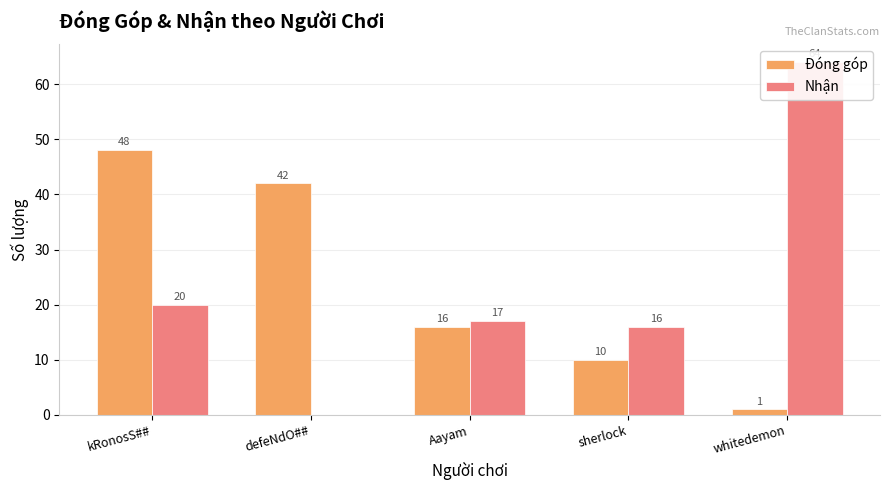

What is the greatest value displayed?

64